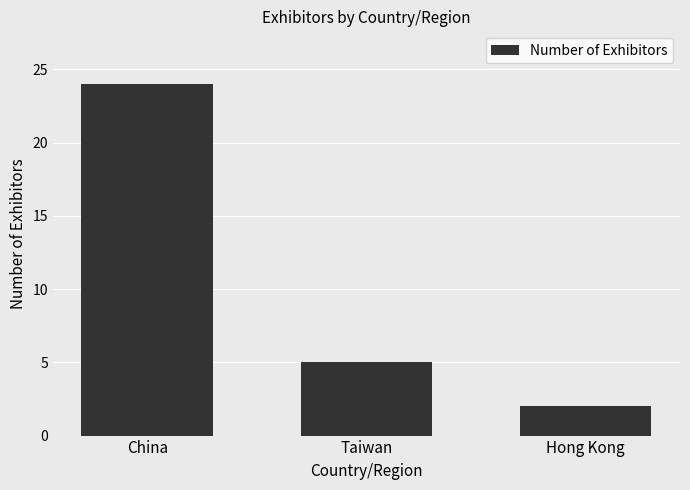

What is the difference between the maximum and minimum values?

22